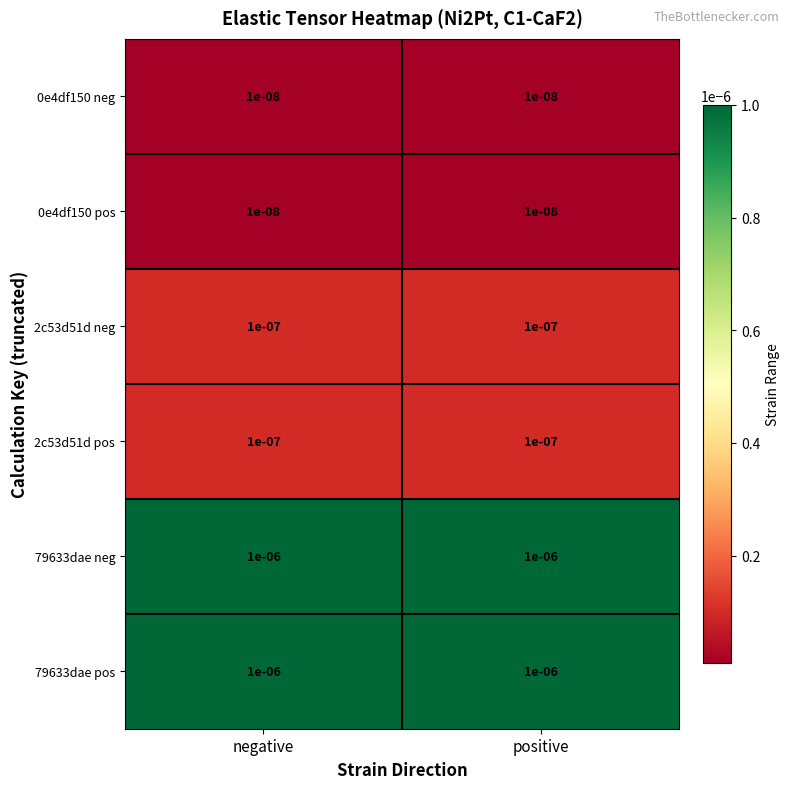

Which series has the widest spread of values?

0e4df150 neg